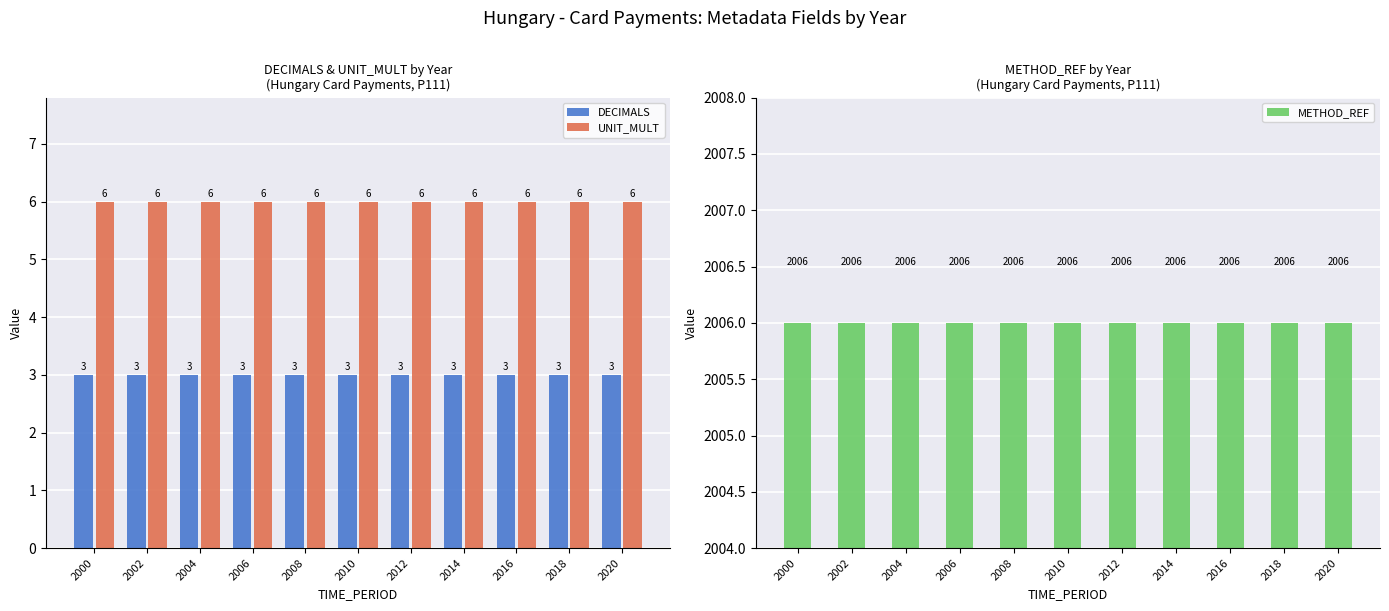

Reading left to right, transcribe all the data shown in this chart.

DECIMALS: 2000=3	2002=3	2004=3	2006=3	2008=3	2010=3	2012=3	2014=3	2016=3	2018=3	2020=3
UNIT_MULT: 2000=6	2002=6	2004=6	2006=6	2008=6	2010=6	2012=6	2014=6	2016=6	2018=6	2020=6
METHOD_REF: 2000=2006	2002=2006	2004=2006	2006=2006	2008=2006	2010=2006	2012=2006	2014=2006	2016=2006	2018=2006	2020=2006